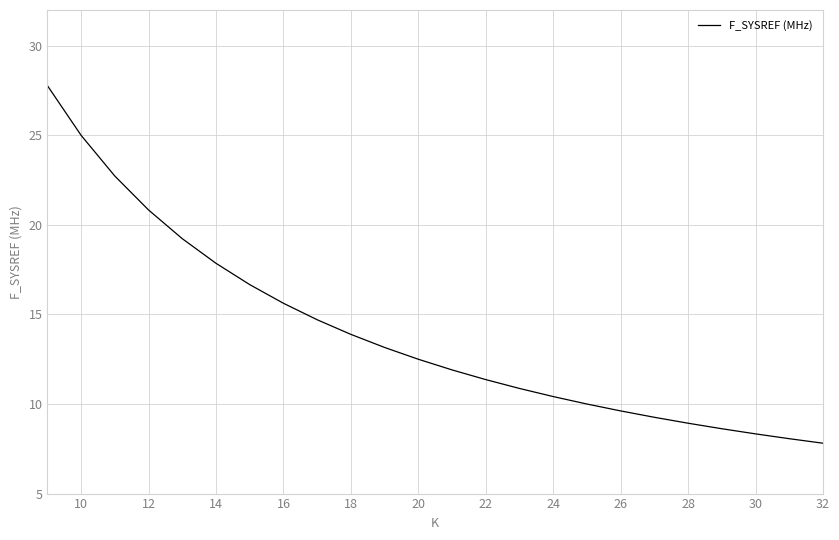

What is the difference between the maximum and minimum values?

20.0